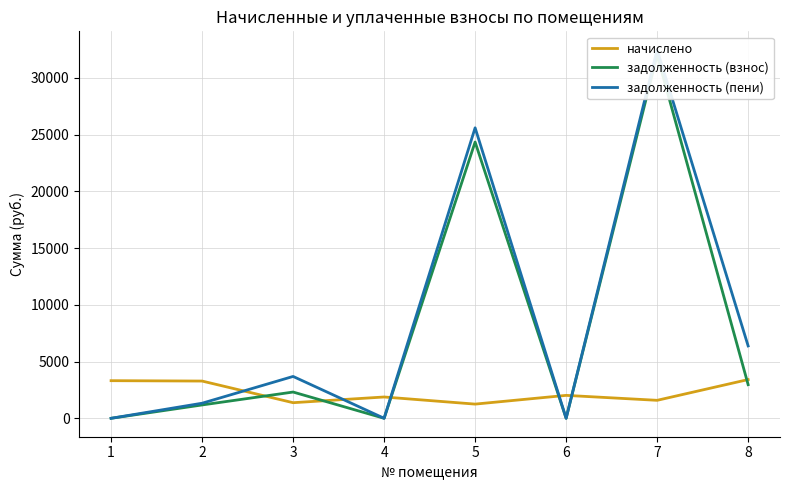

Which has a higher value, 4 or 7?

4